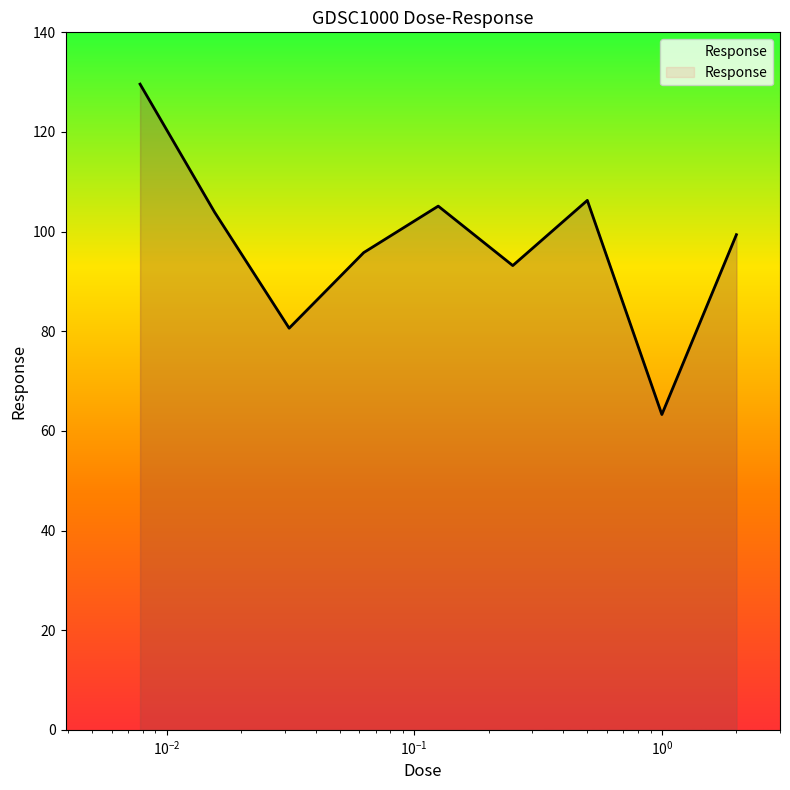

What is the minimum value shown in the chart?

63.3